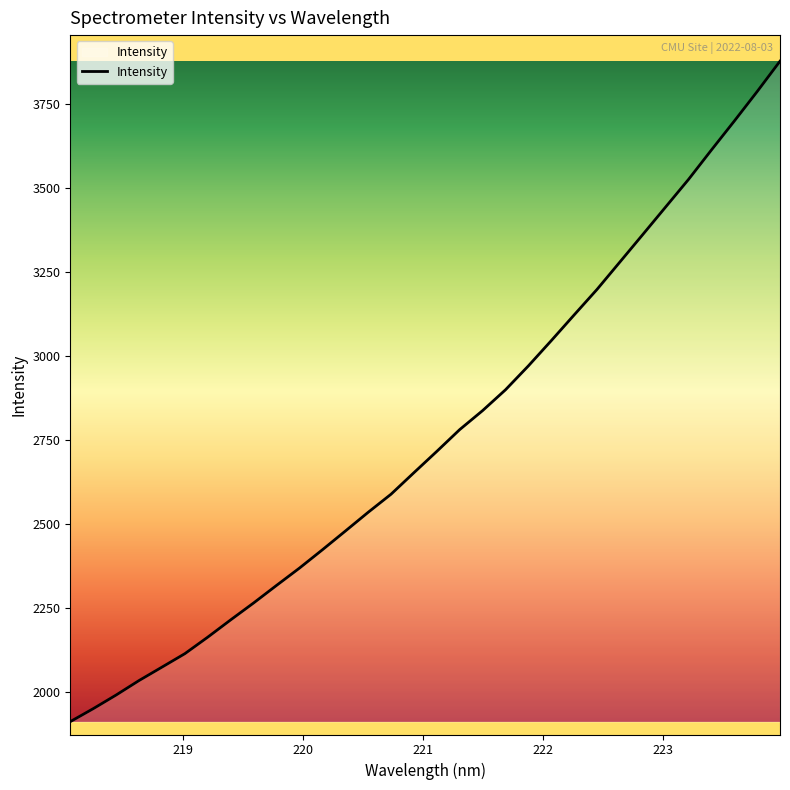

What is the maximum value shown in the chart?

3876.3